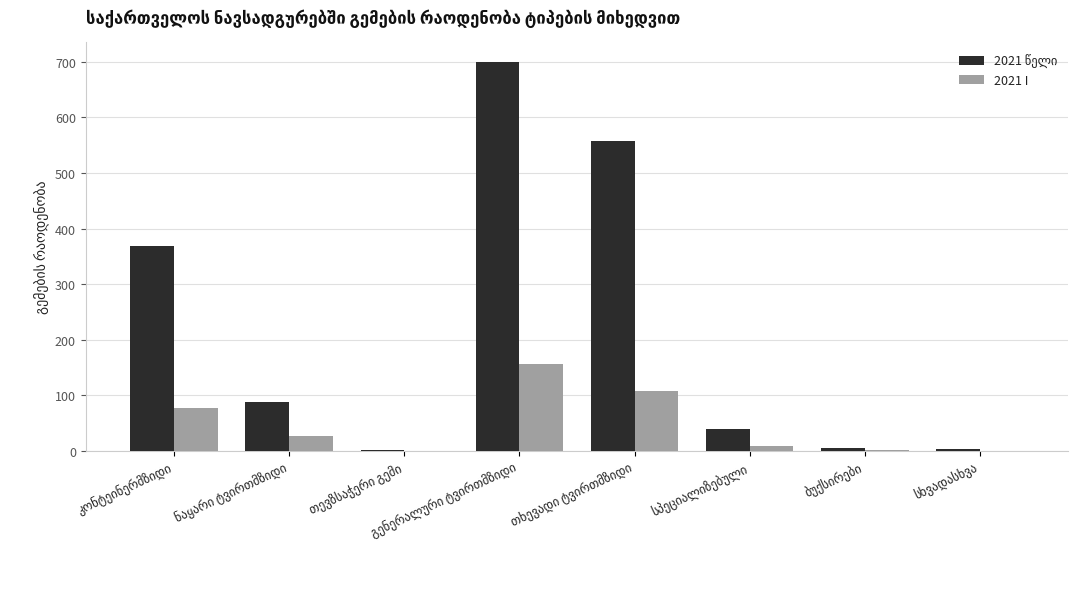

How many groups of bars are there?

8